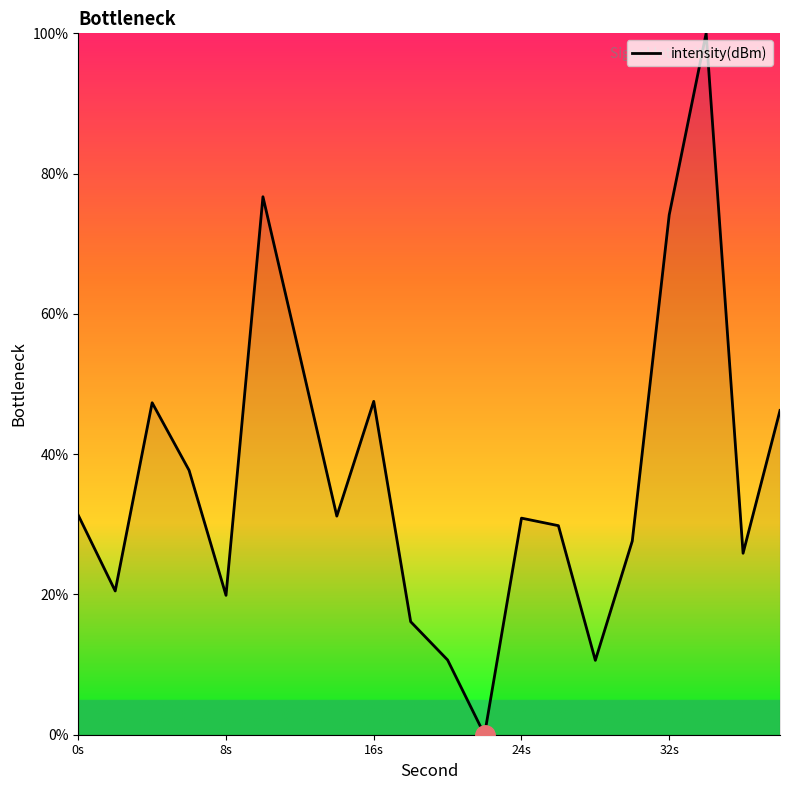

What is the greatest value displayed?

100.0